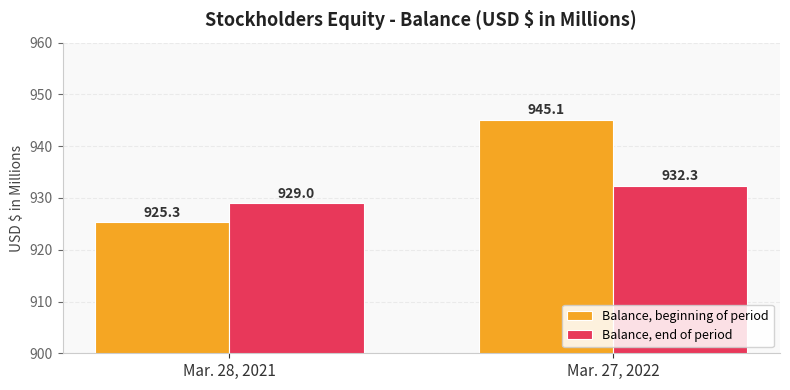

Rank the series by their average value, from highest to lowest.

Balance, beginning of period, Balance, end of period